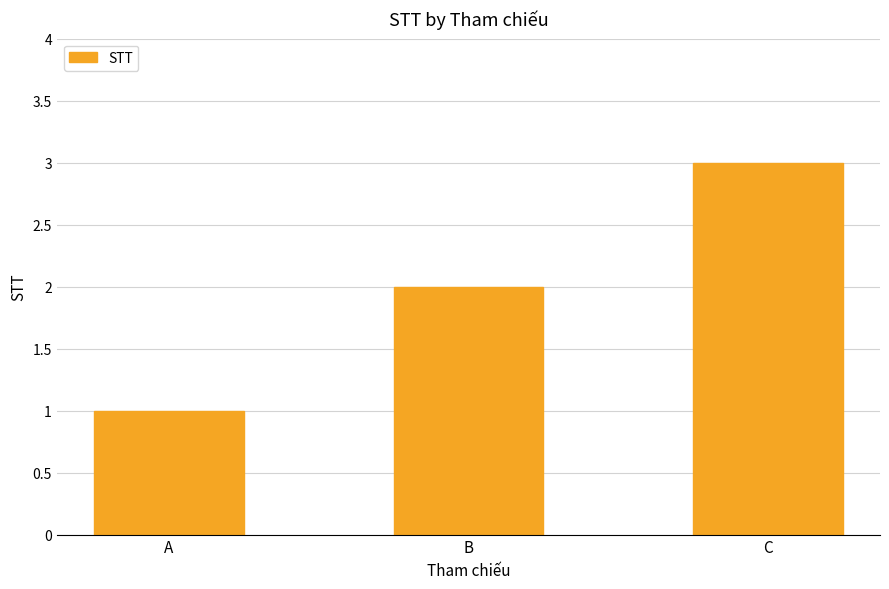

What is the change in value from A to C?

+2